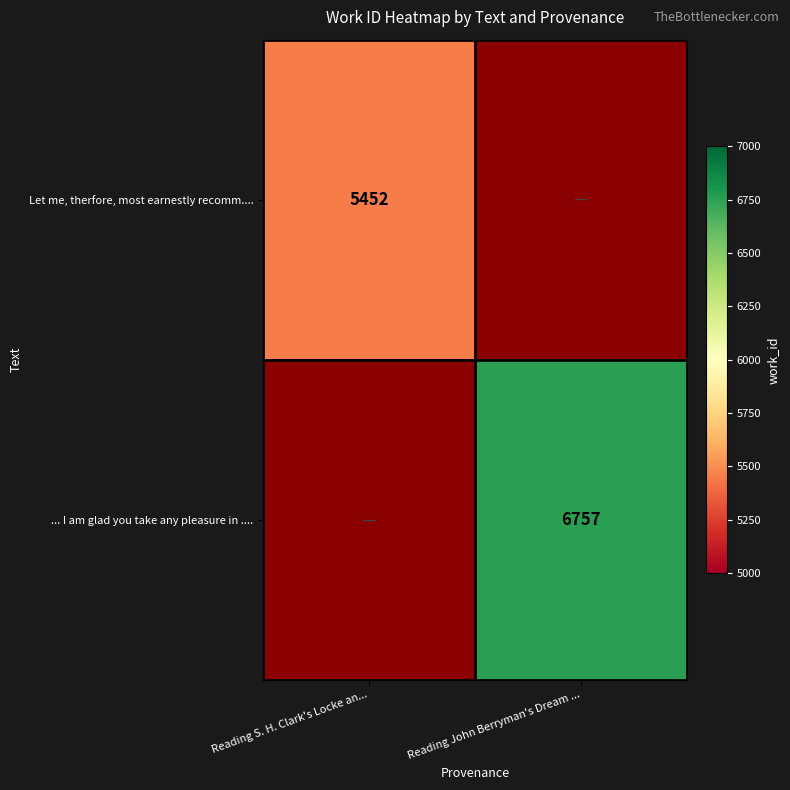

True or false: ... I am glad you take any pleasure in .... has a value of 12097 at Reading John Berryman's Dream ....

False